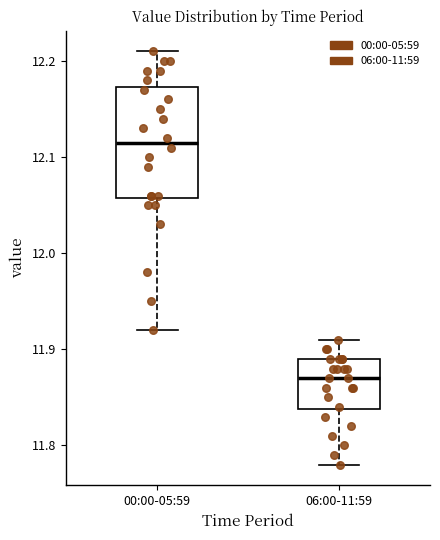

Reading left to right, read every box against the y-axis: the position of its median line, the range the box covers, and the ends of its whiskers. The values are not printed on the chart, so give them approximately, as read against the axis.

00:00-05:59: median 12.12, box 12.06 to 12.17, whiskers 11.92 to 12.21
06:00-11:59: median 11.87, box 11.84 to 11.89, whiskers 11.78 to 11.91